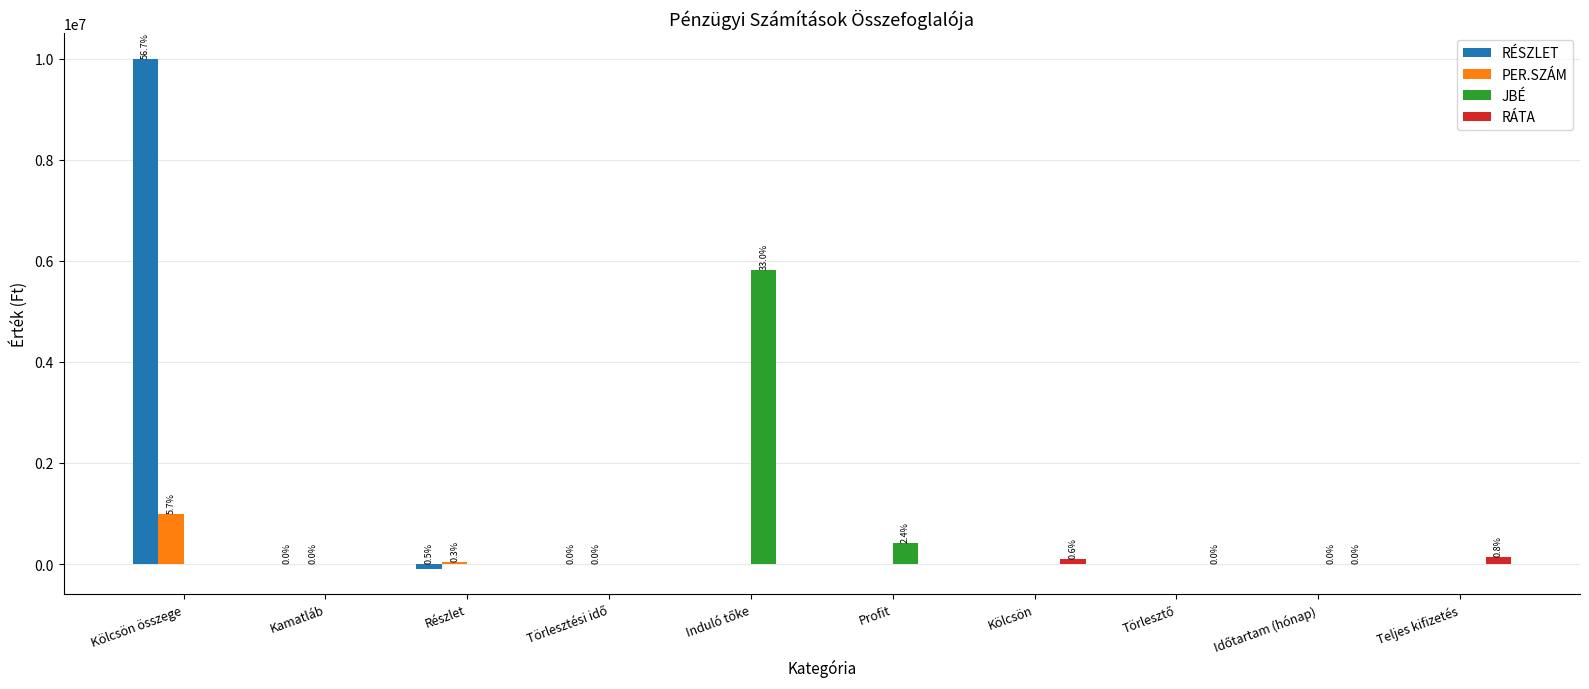

At which category is the sum across all series the highest?

Kölcsön összege